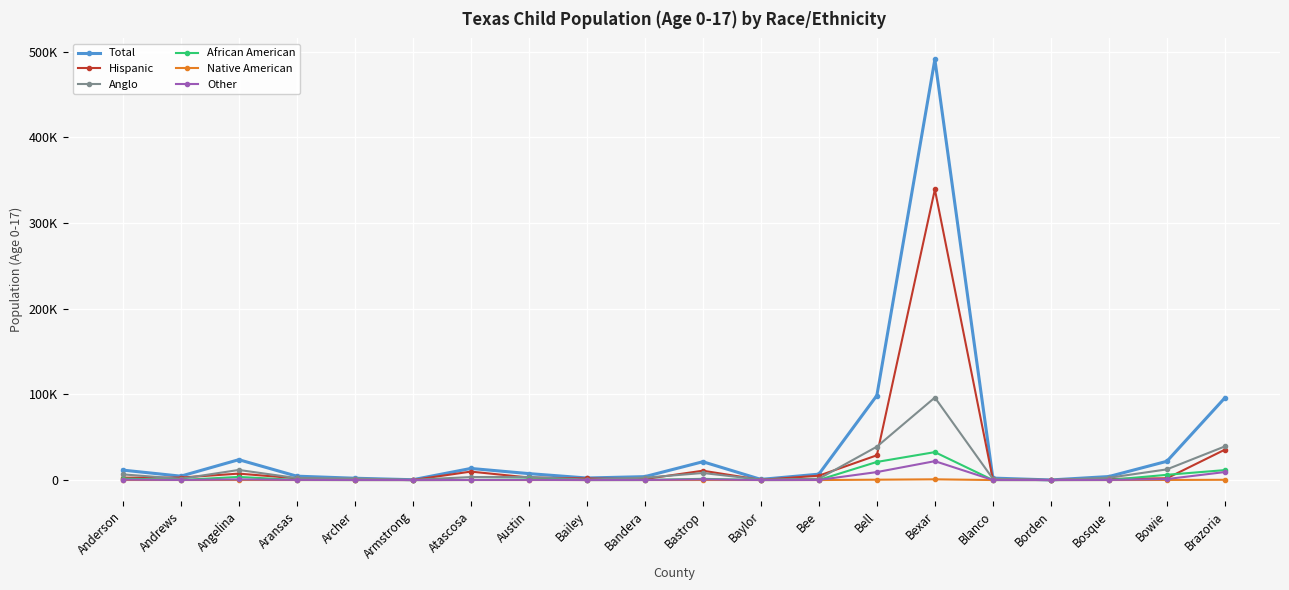

True or false: Total has more than 0 interior local peaks.

True